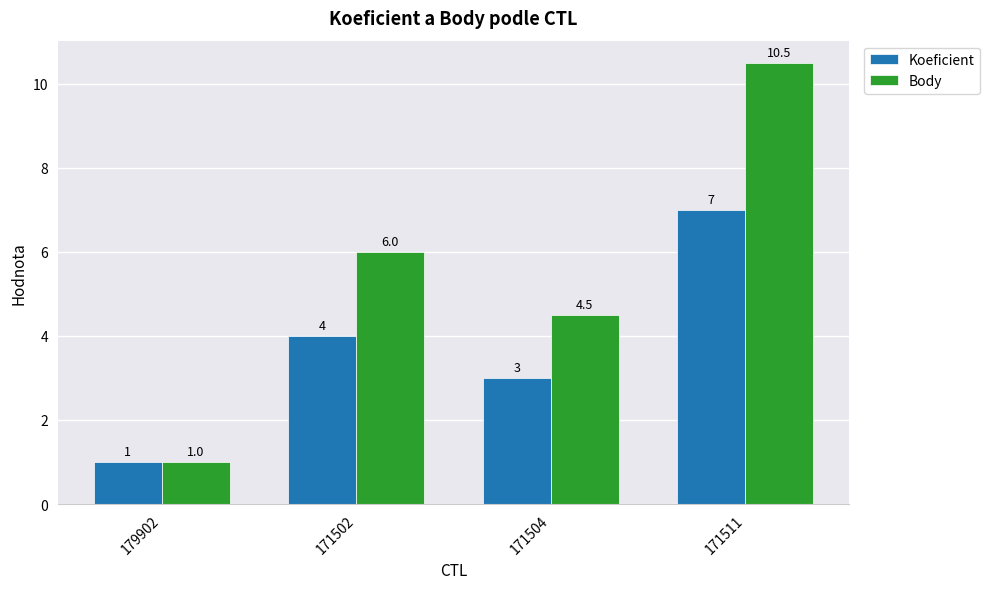

What is the greatest value displayed?

10.5